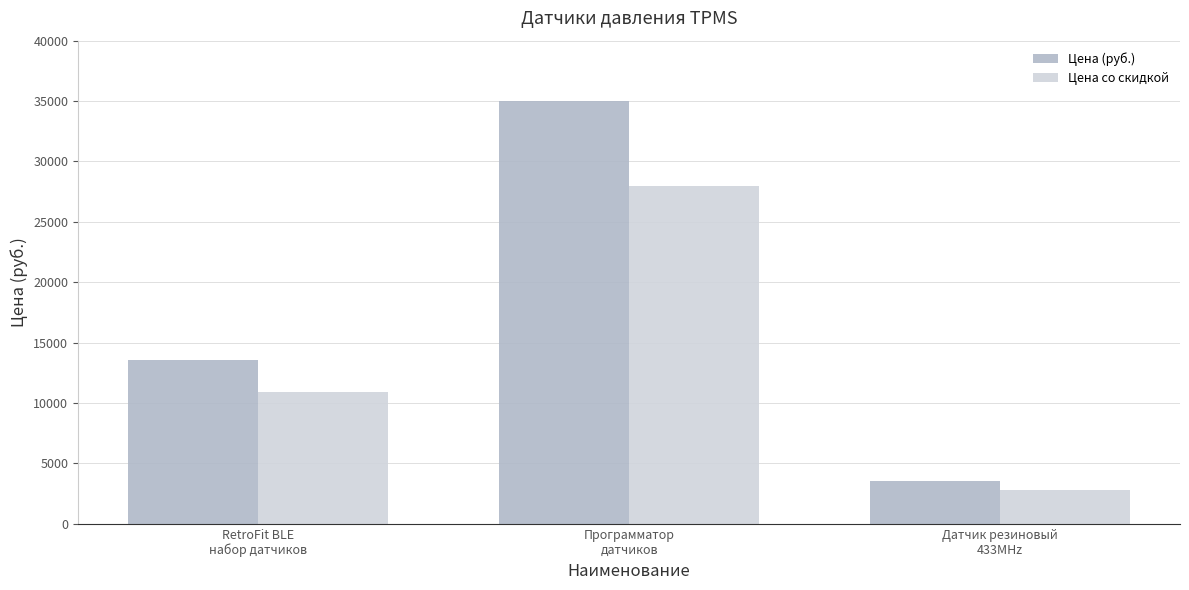

Does the chart contain any negative values?

No